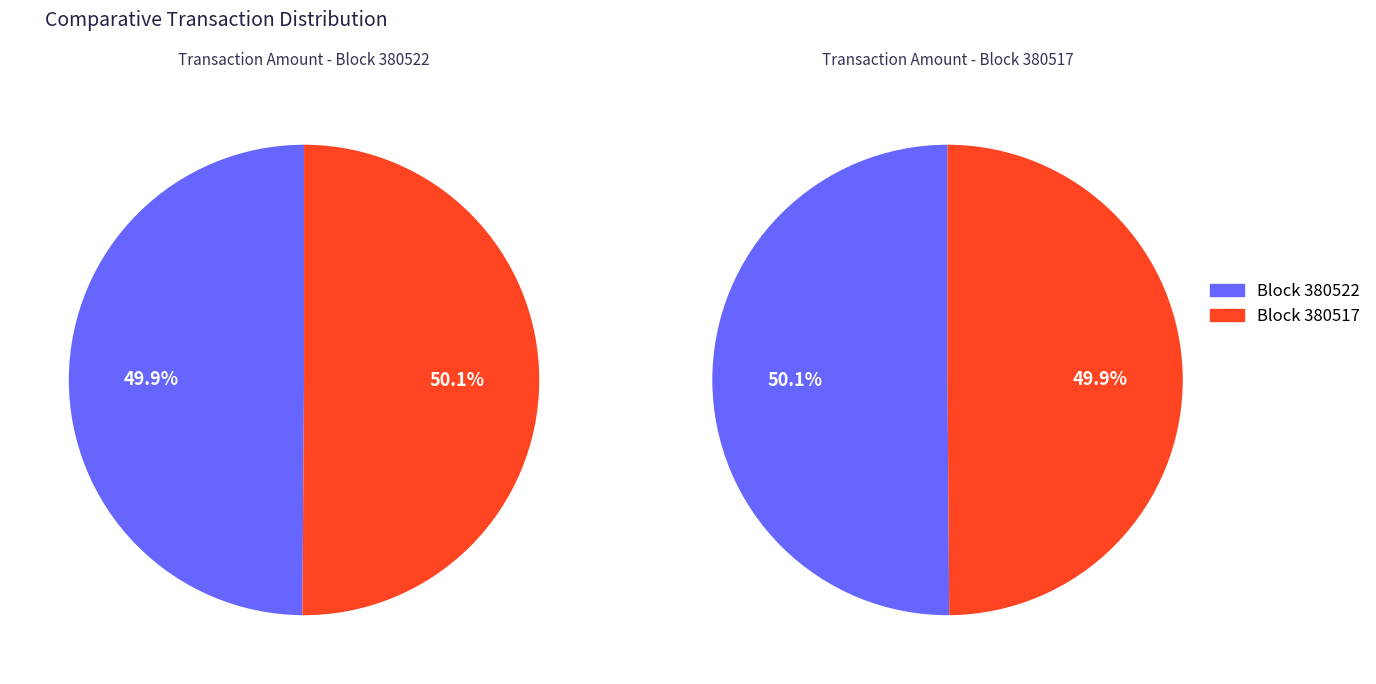

To the nearest percent, what percentage of the pie is 380522?

50%